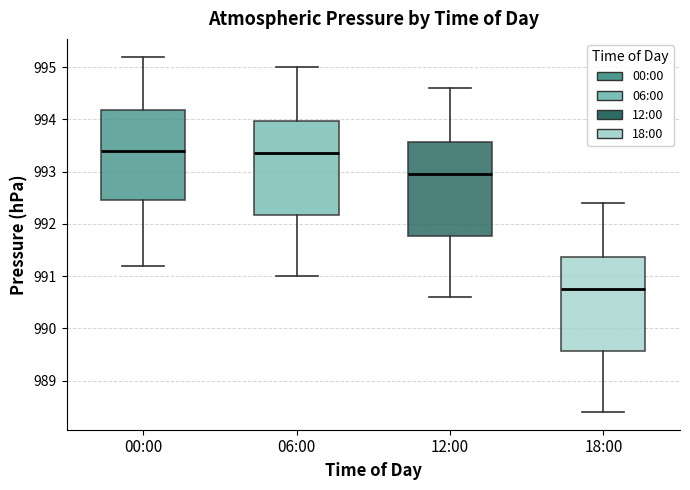

Which box's median line is the lowest?

18:00